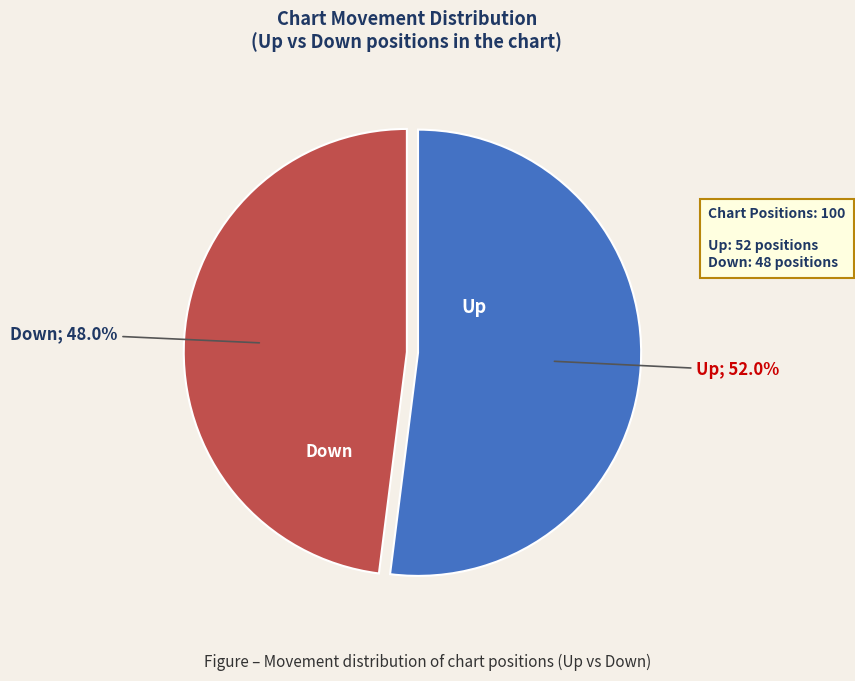

Is there any slice that represents more than half of the pie?

Yes